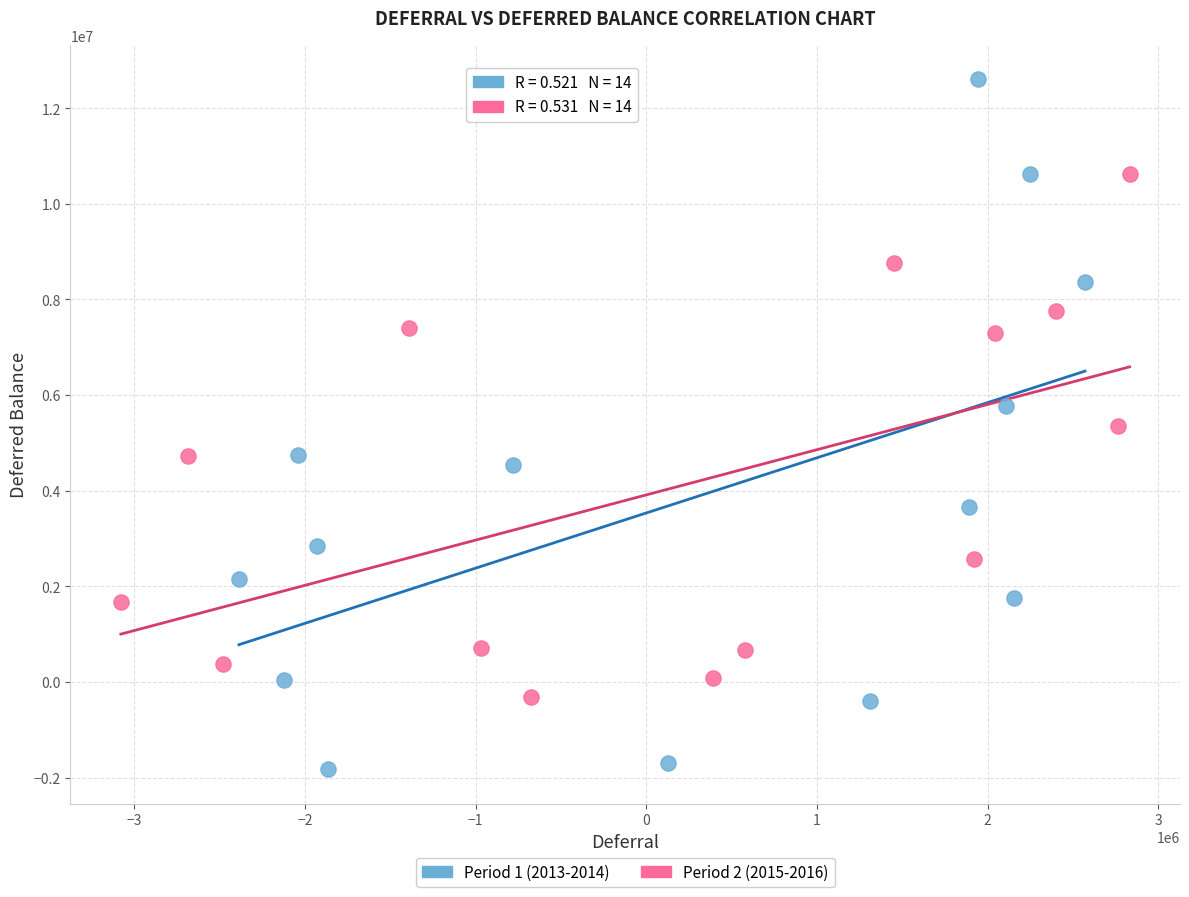

Which series has the largest Y range (max minus min)?

Period 1 (2013-2014)